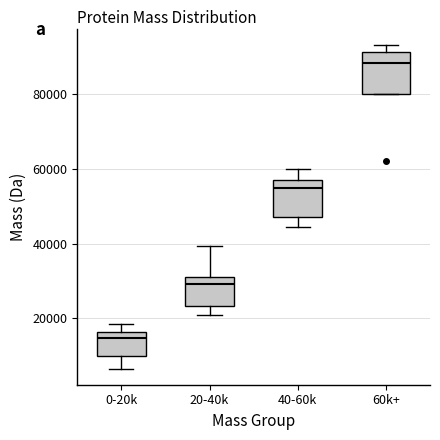

Reading left to right, transcribe this box plot: for each box, give where its median line is, the range the box spans, and where its two whiskers end, as read against the y-axis. The values are not printed on the chart, so give them approximately, as read against the axis.

0-20k: median 14000, box 10000 to 16000, whiskers 6000 to 18000
20-40k: median 30000, box 24000 to 32000, whiskers 20000 to 40000
40-60k: median 54000, box 48000 to 56000, whiskers 44000 to 60000
60k+: median 88000, box 80000 to 92000, whiskers 80000 to 94000